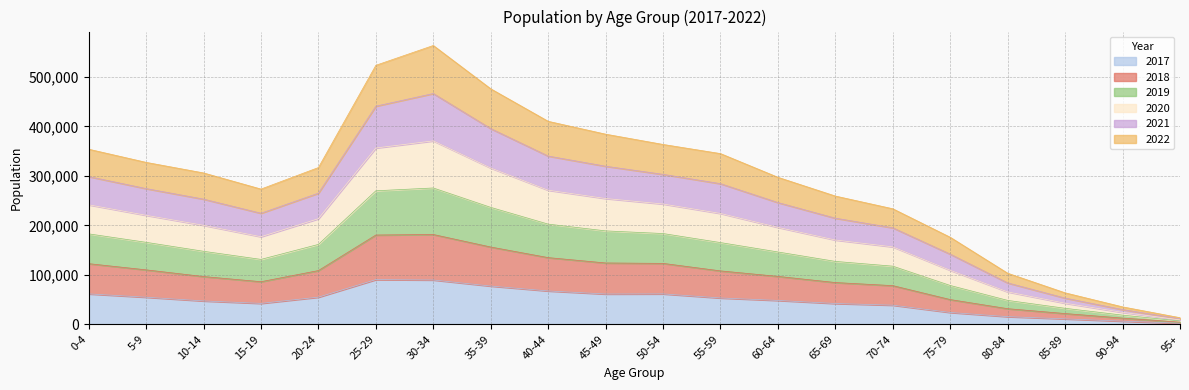

What is the label of the 8th point from the right?

60-64